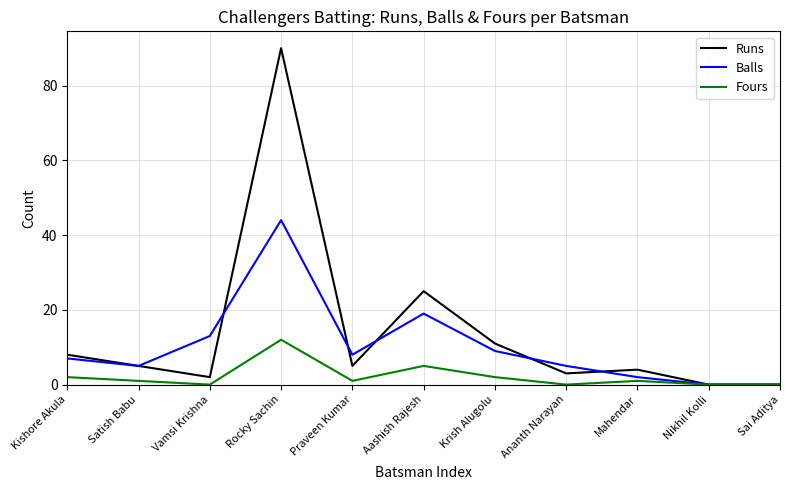

The value of Fours at Ananth Narayan is -4. True or false?

False